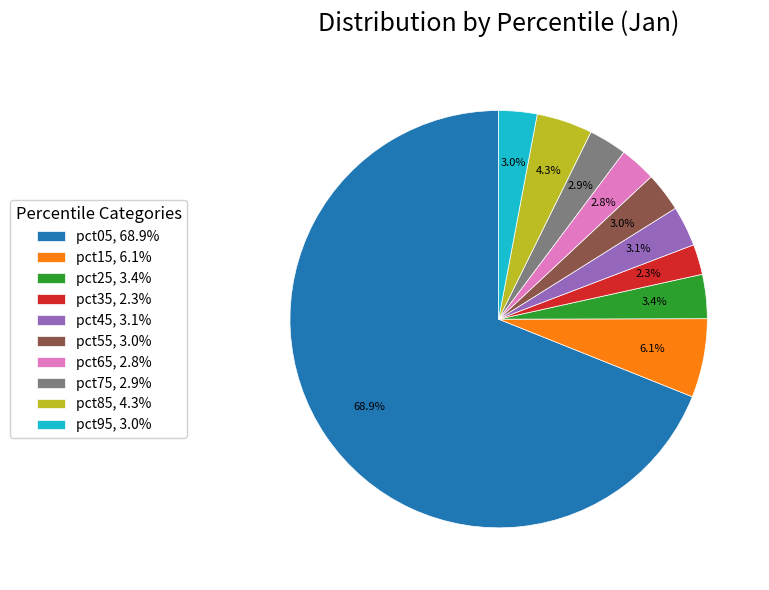

Does pct05 represent more than half of the total?

Yes